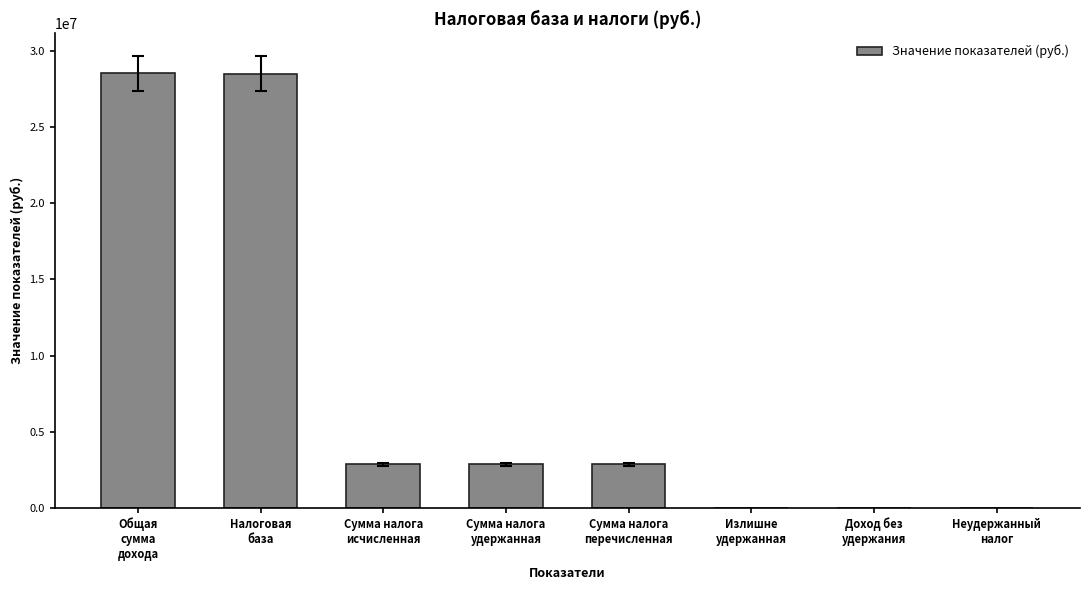

How many data points does each series have?

8